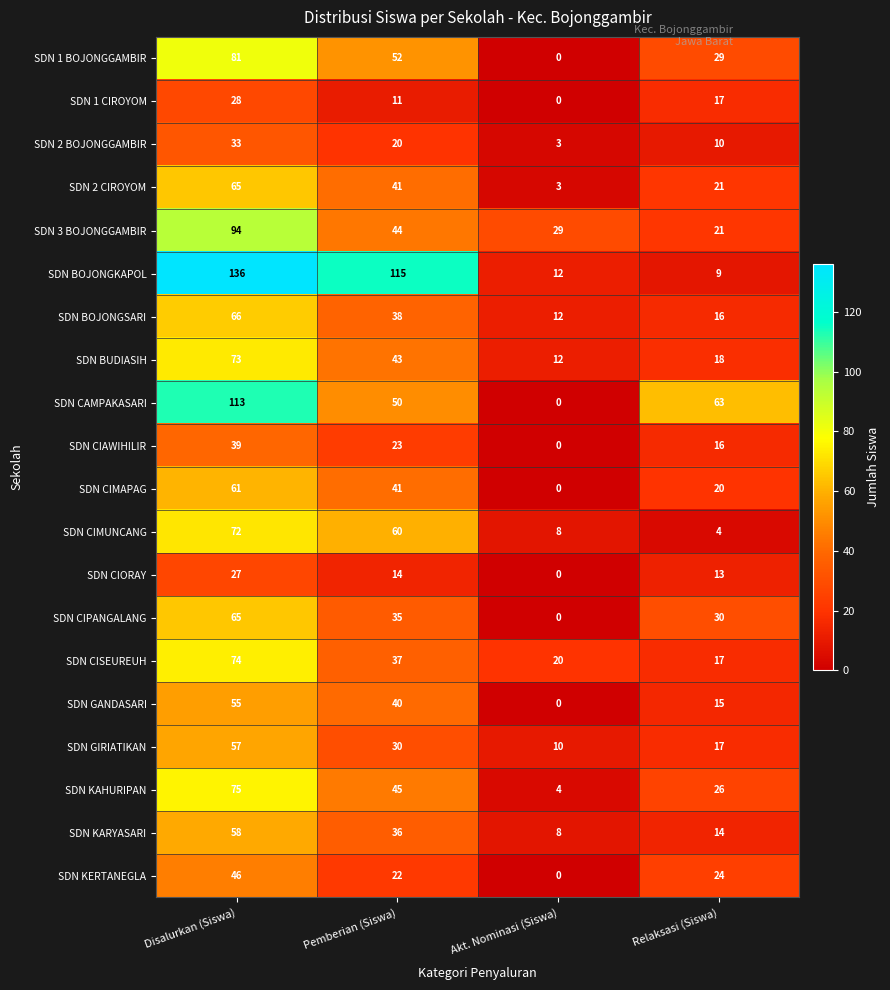

Count the number of categories in the chart.

4